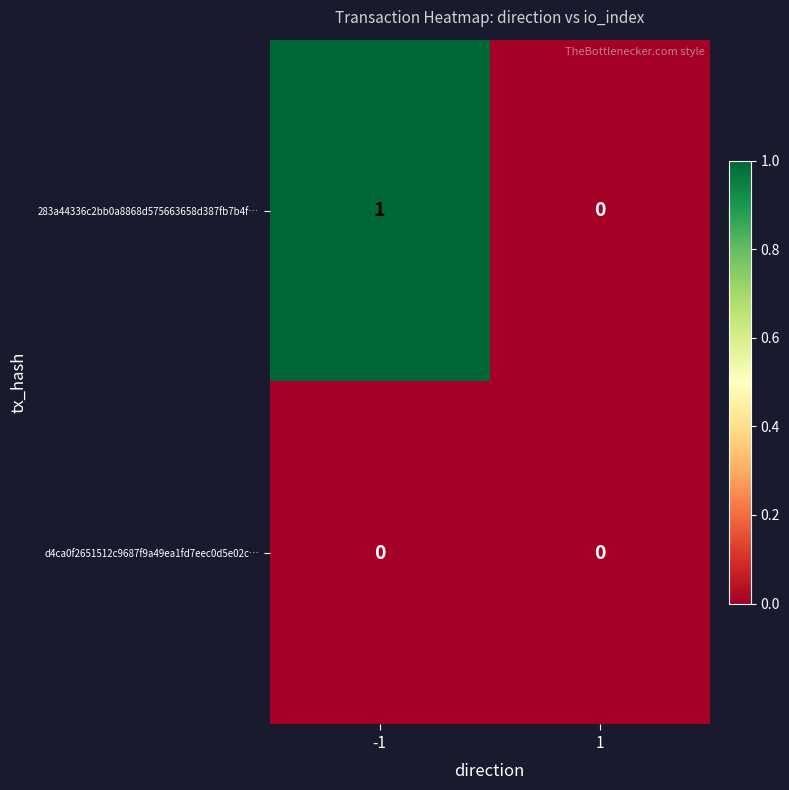

List the series in order of their peak value, highest first.

283a44336c2bb0a8868d575663658d387fb7b4f…, d4ca0f2651512c9687f9a49ea1fd7eec0d5e02c…